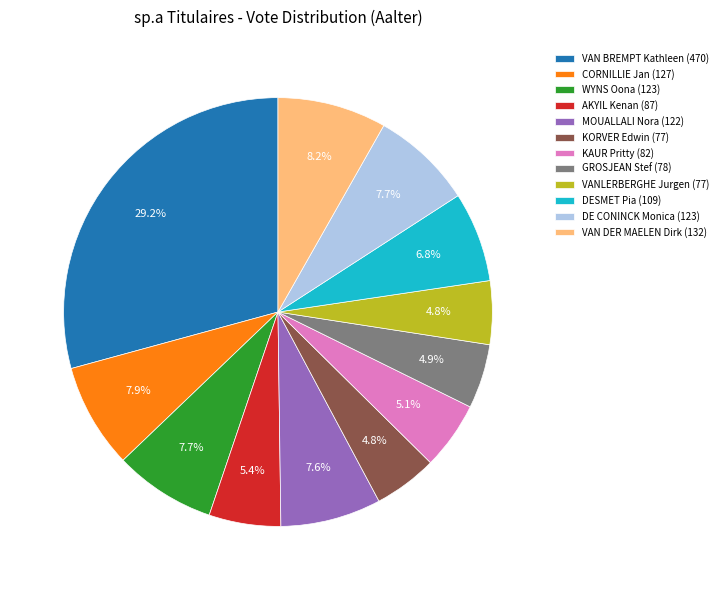

To the nearest percent, what portion does GROSJEAN Stef represent?

5%